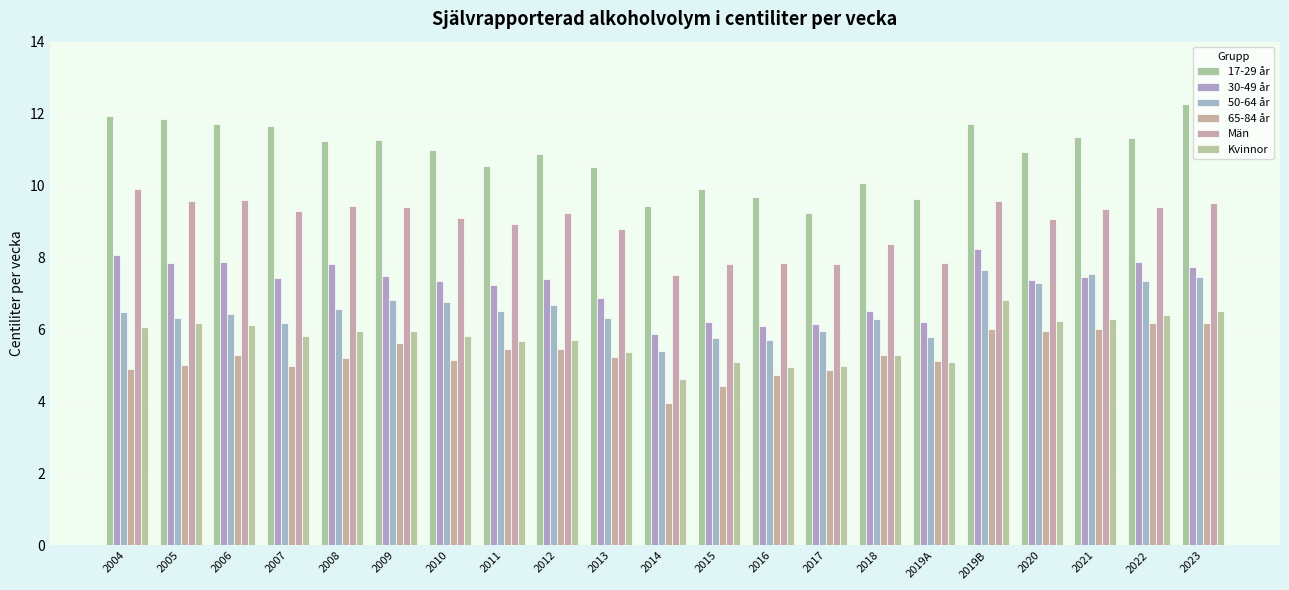

How many values in the Män series exceed 9?

13